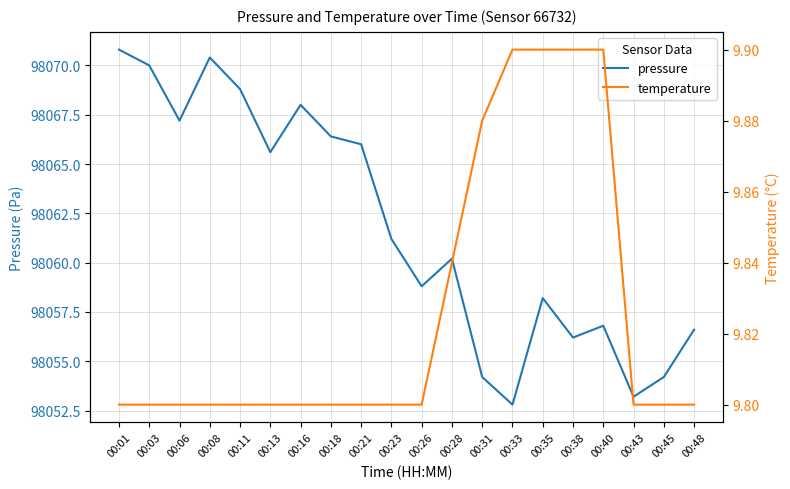

True or false: pressure and temperature cross at least once.

False